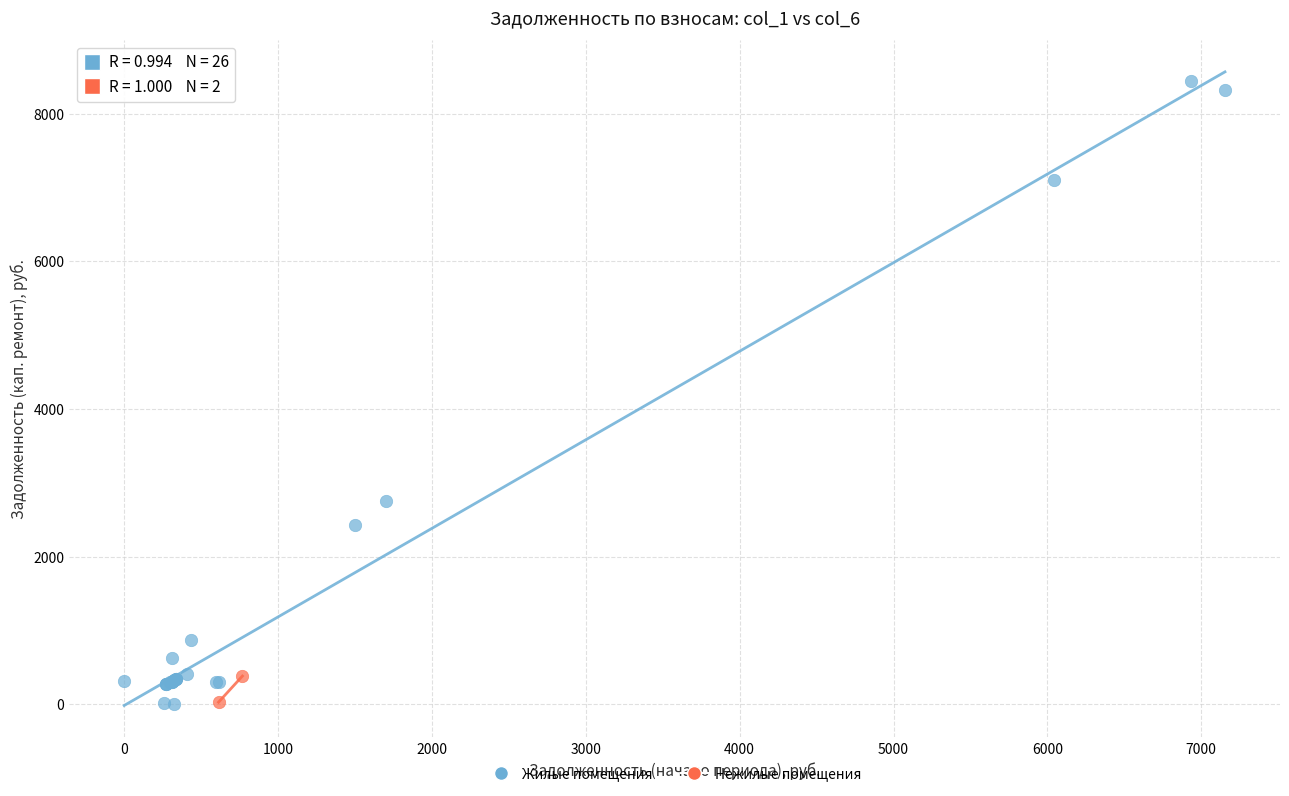

Which series reaches the maximum Y coordinate?

Жилые помещения